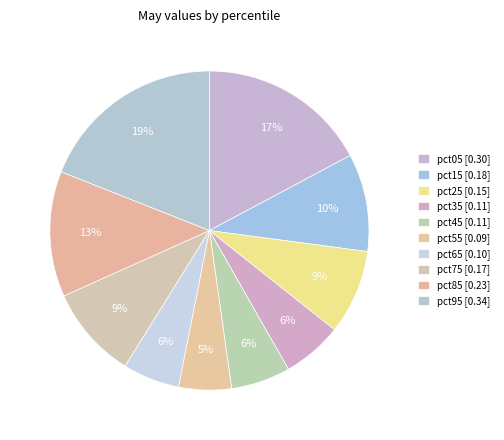

How many slices are in this pie chart?

10